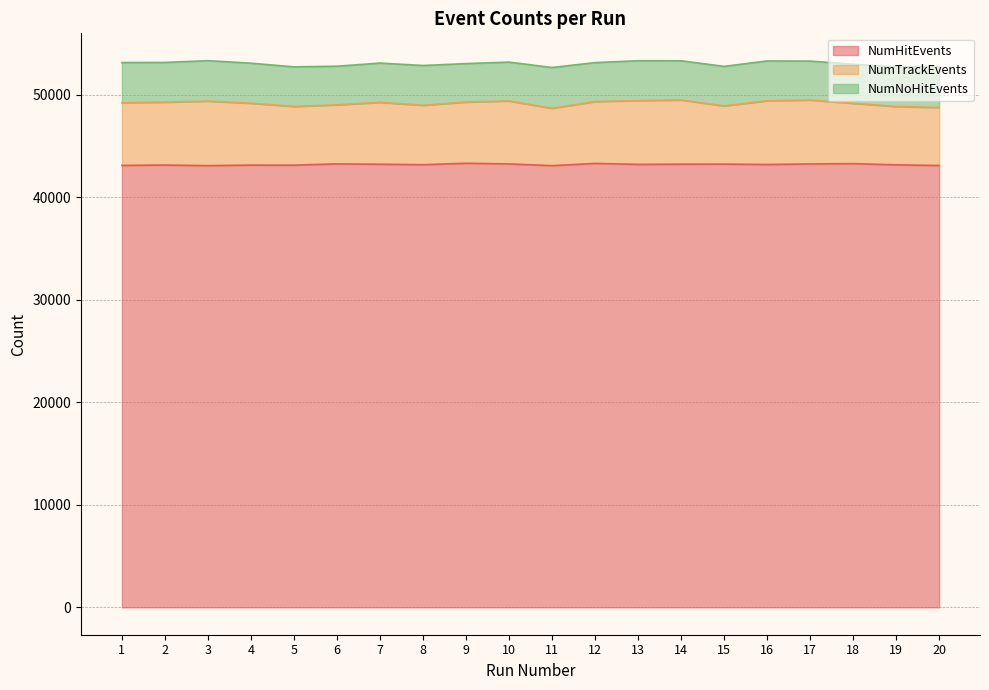

What is the total value across all series at 11?

52673